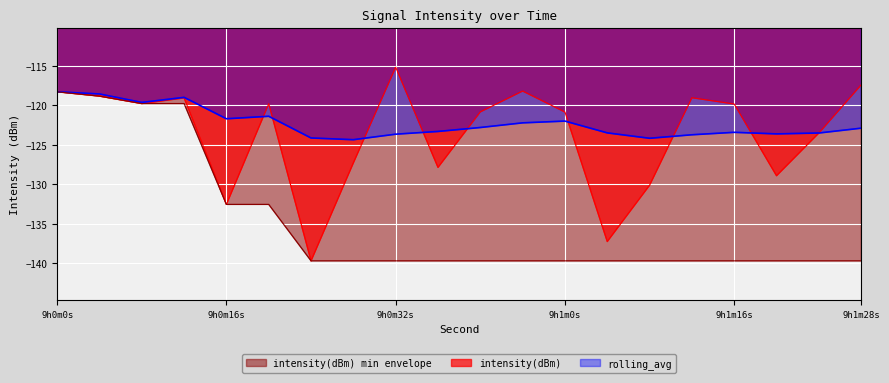

How many series are shown in this chart?

3